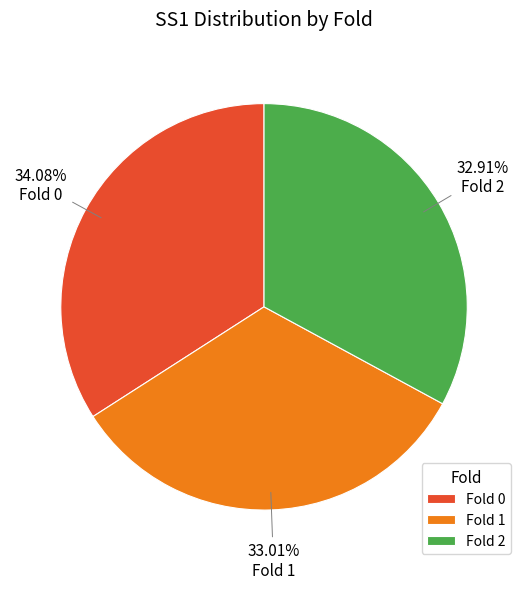

Combined, do Fold 1 and Fold 0 account for over 50%?

Yes